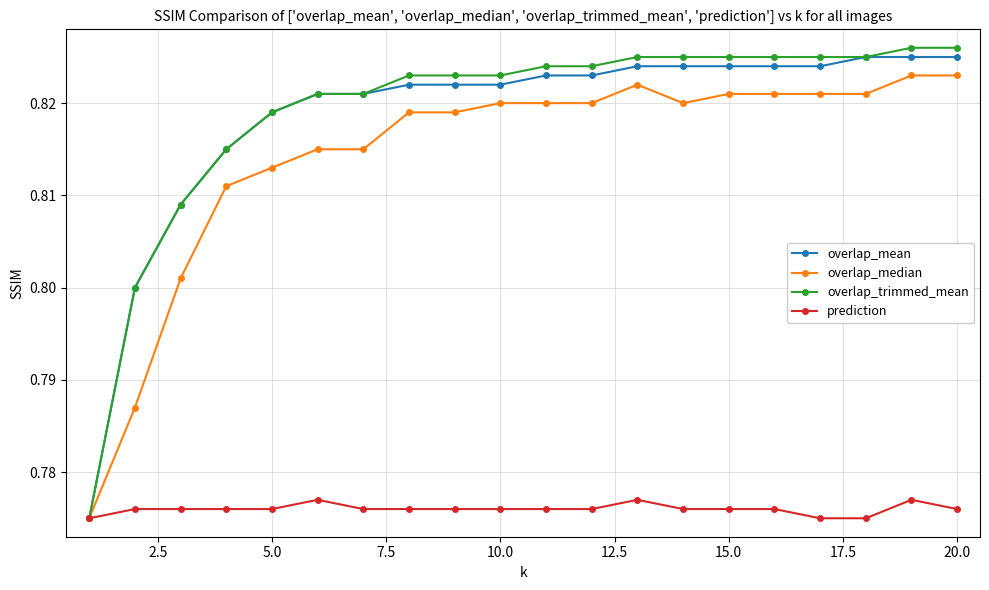

Count the prediction values in the range 0 to 1.

20